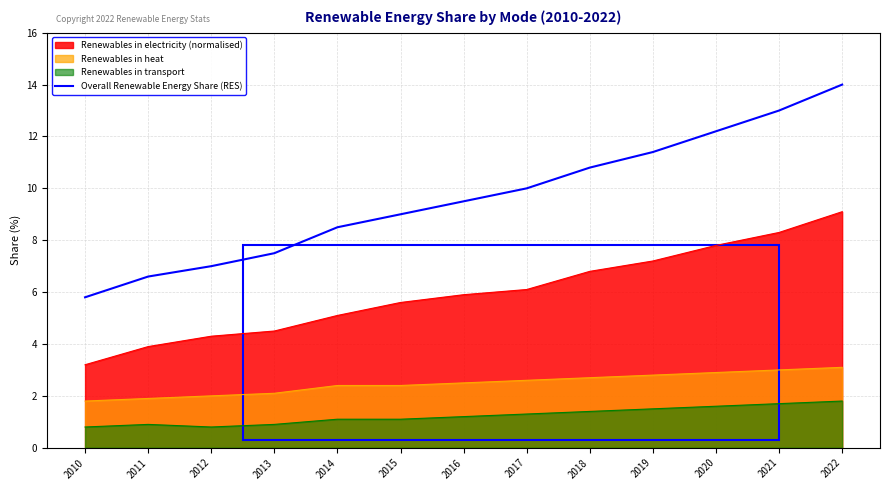

What is the smallest value displayed?

0.8